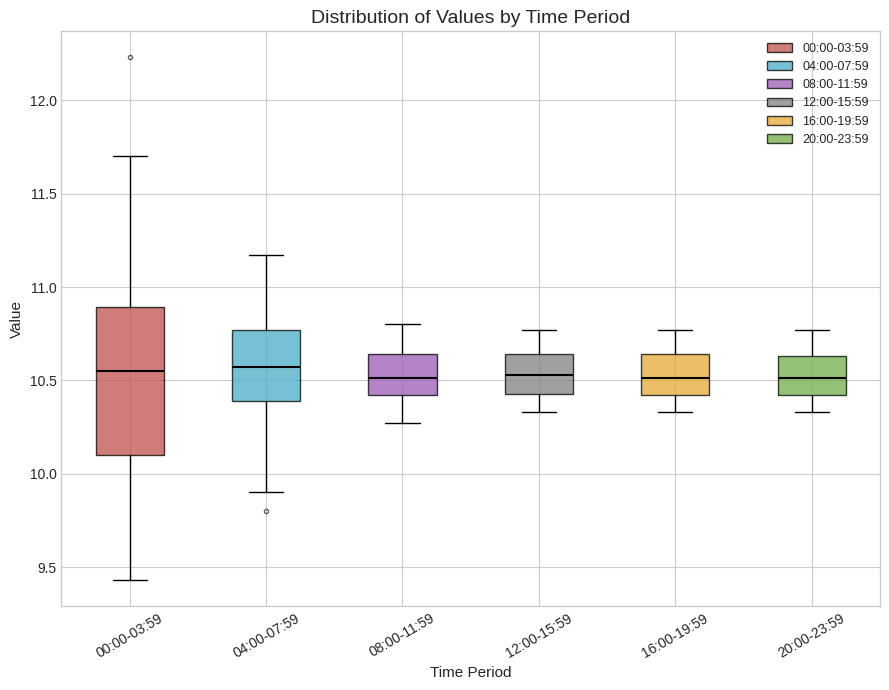

Reading left to right, transcribe this box plot: for each box, give where its median line is, the range the box spans, and where its two whiskers end, as read against the y-axis. The values are not printed on the chart, so give them approximately, as read against the axis.

00:00-03:59: median 10.55, box 10.10 to 10.90, whiskers 9.45 to 11.70
04:00-07:59: median 10.55, box 10.40 to 10.75, whiskers 9.90 to 11.15
08:00-11:59: median 10.50, box 10.40 to 10.65, whiskers 10.25 to 10.80
12:00-15:59: median 10.55, box 10.45 to 10.65, whiskers 10.35 to 10.75
16:00-19:59: median 10.50, box 10.40 to 10.65, whiskers 10.35 to 10.75
20:00-23:59: median 10.50, box 10.40 to 10.65, whiskers 10.35 to 10.75